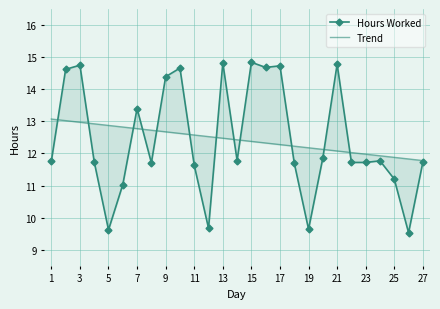

What is the average value of the Trend series?

12.4